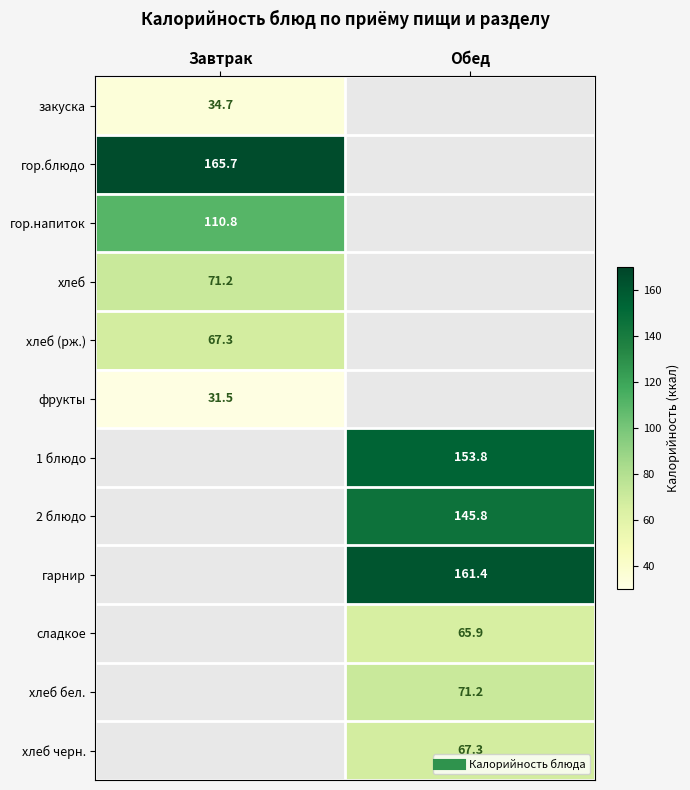

Is it true that гор.напиток equals 165.4 at Завтрак?

False